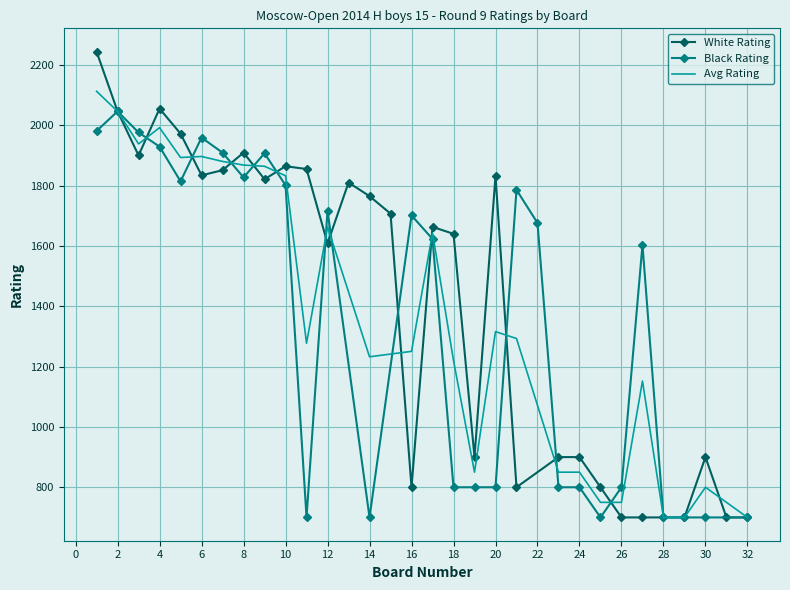

Which series has the largest total across all categories?

White Rating